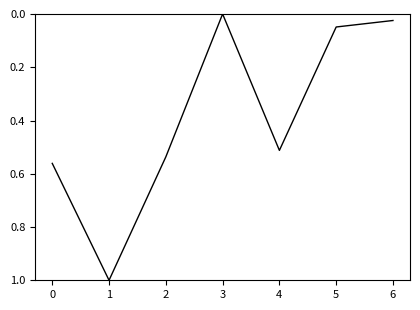

Between 6 and 3, which is larger?

6